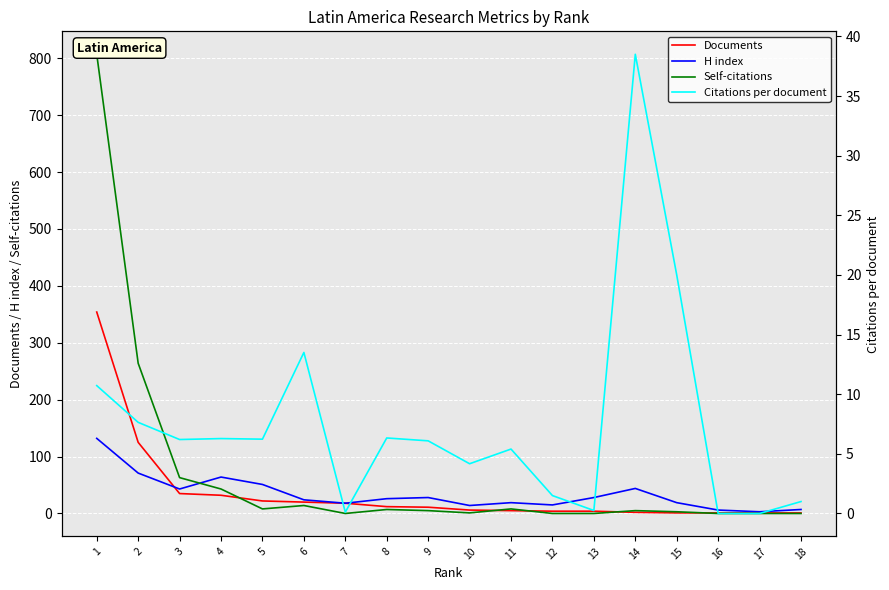

True or false: Citations per document has more than 1 points higher than both neighbors.

True